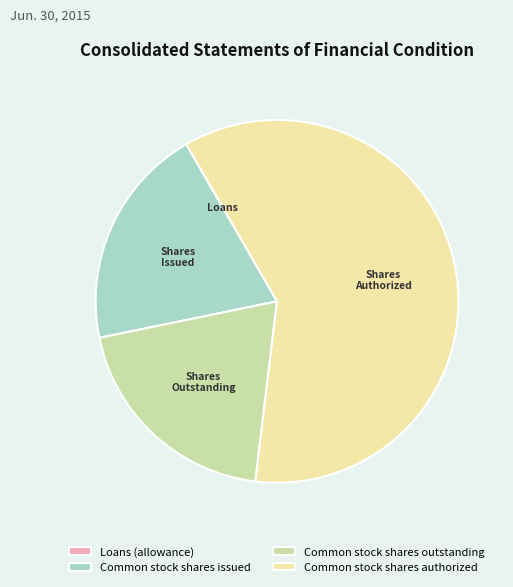

Approximately how many times larger is the value at Common stock shares authorized compared to Common stock shares issued?

3.0